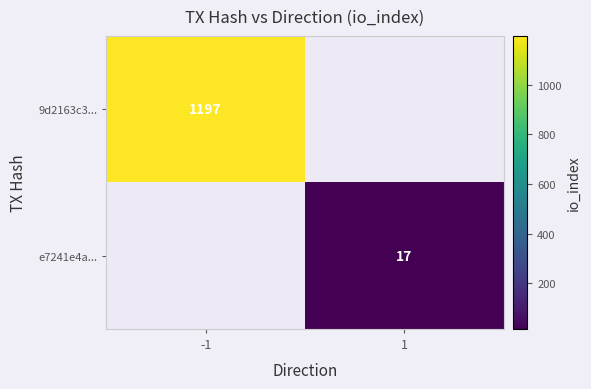

Is the value of 9d2163c3... at -1 greater than the value of e7241e4a... at 1?

Yes